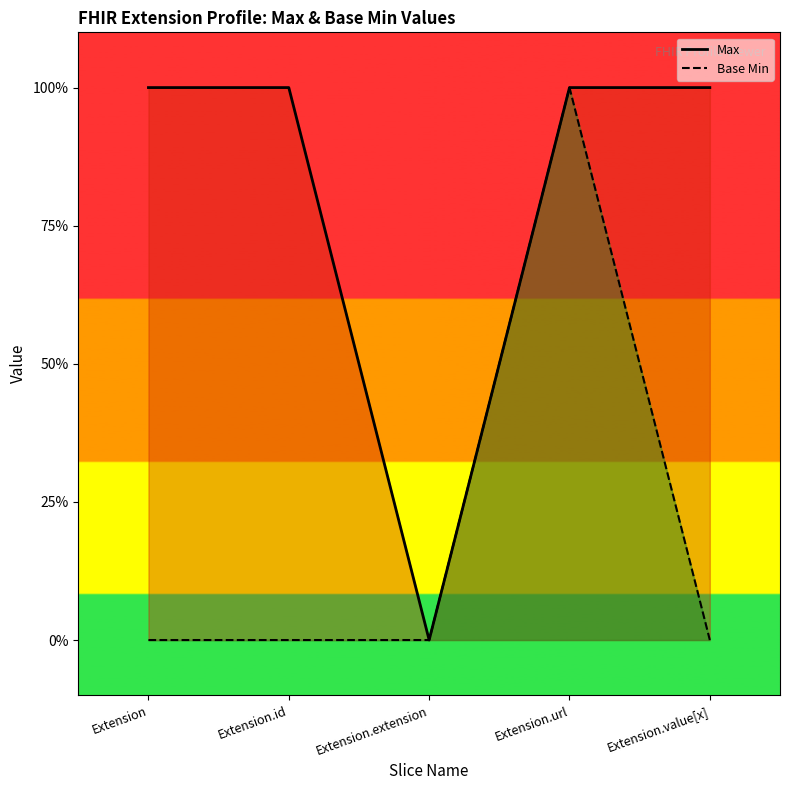

What is the spread (max minus min) of values at Extension.id?

1